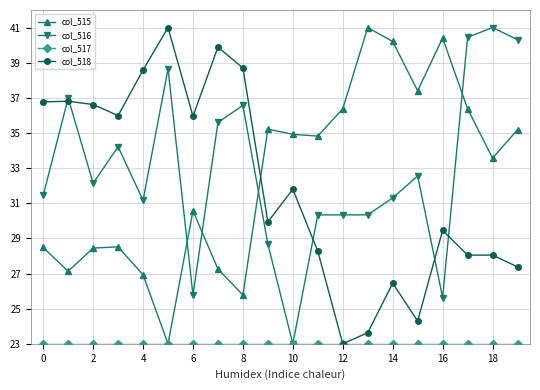

Count the number of data series in this chart.

4